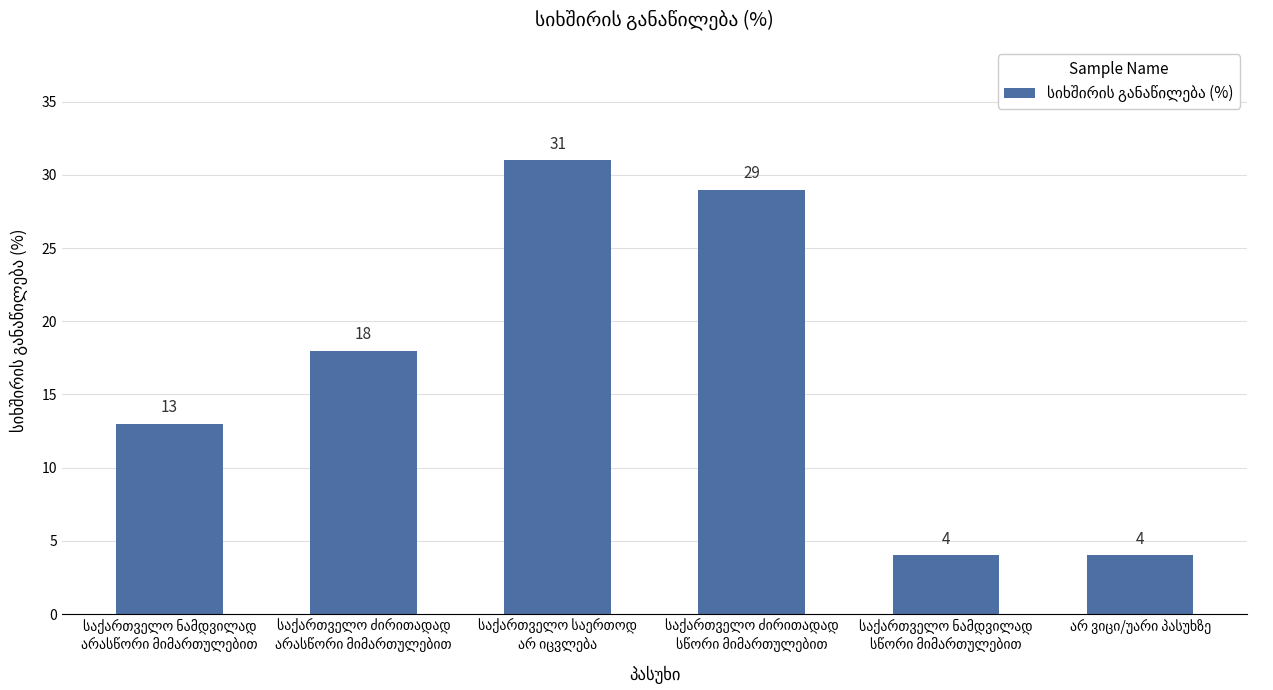

What is the value of the 1st bar from the left?

13